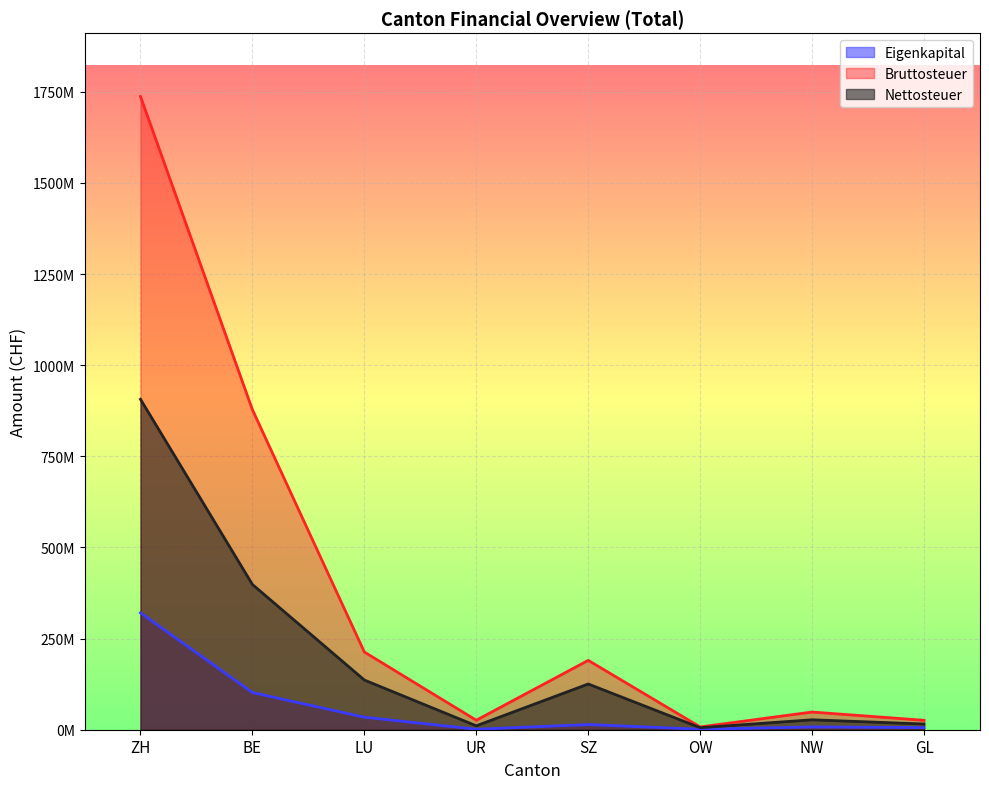

What is the total value across all series at UR?

37983098